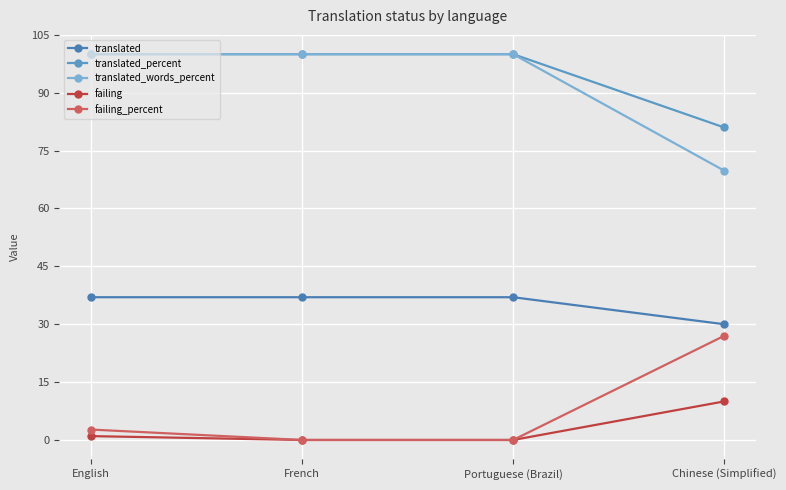

The value of failing_percent at French is 0.0. True or false?

True